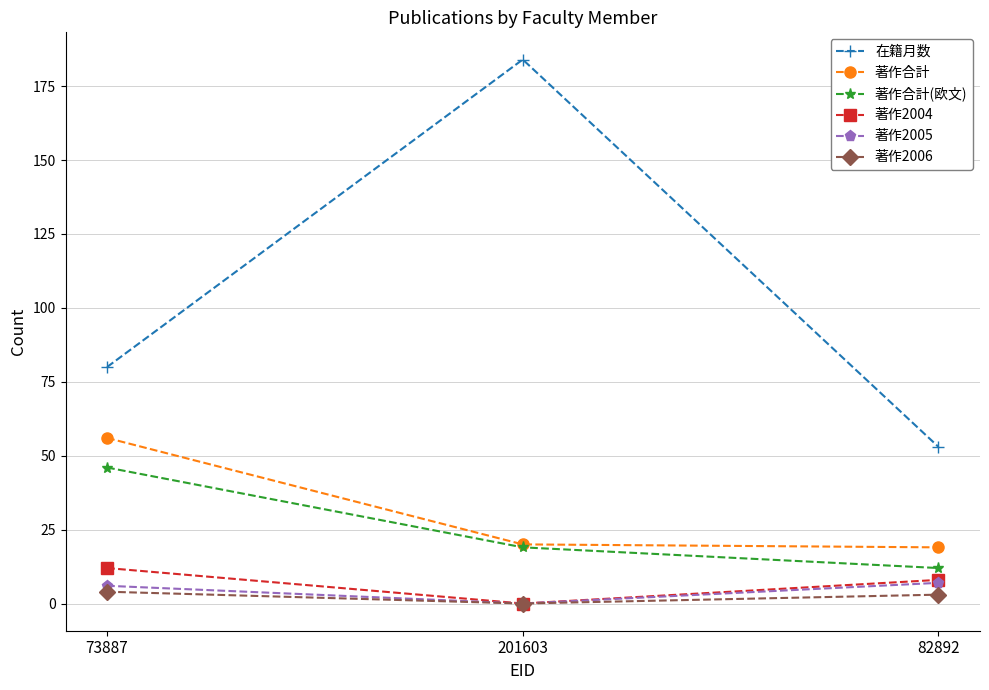

Reading left to right, what are all the values shown in this chart?

在籍月数: 73887=80	201603=184	82892=53
著作合計: 73887=56	201603=20	82892=19
著作合計(欧文): 73887=46	201603=19	82892=12
著作2004: 73887=12	201603=0	82892=8
著作2005: 73887=6	201603=0	82892=7
著作2006: 73887=4	201603=0	82892=3